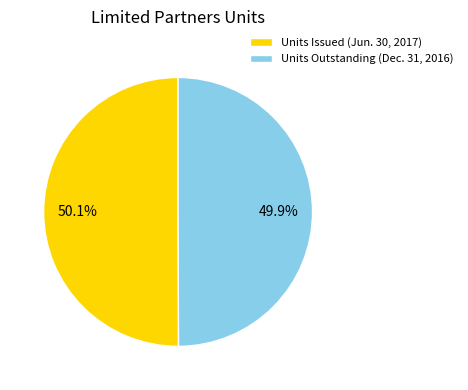

Rank the categories by value from lowest to highest.

Units Outstanding (Dec. 31, 2016), Units Issued (Jun. 30, 2017)